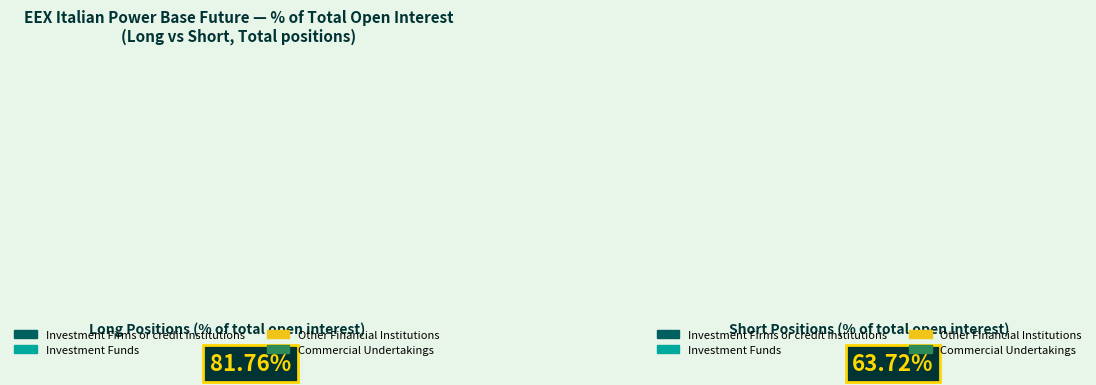

How many segments does this pie chart have?

4